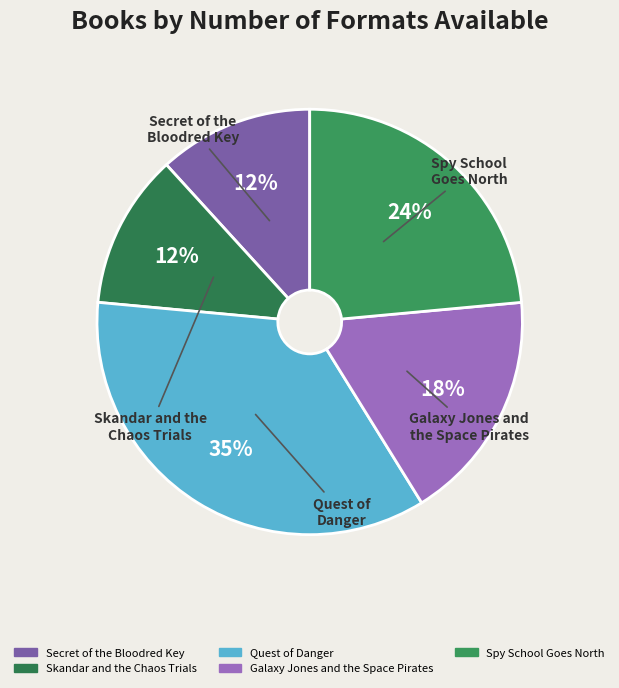

Is the sum of Spy School Goes North and Secret of the Bloodred Key greater than half?

No